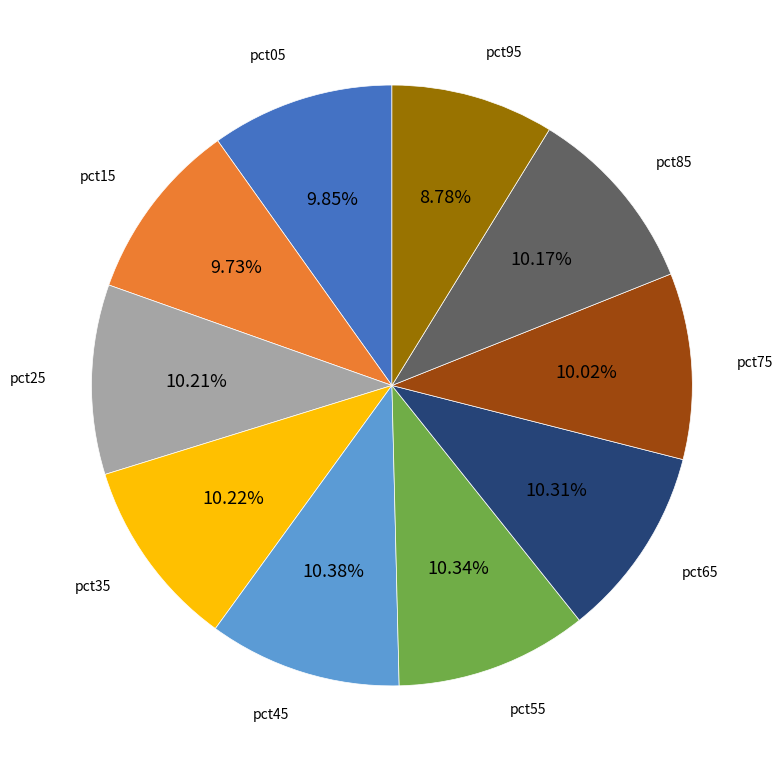

How many segments does this pie chart have?

10